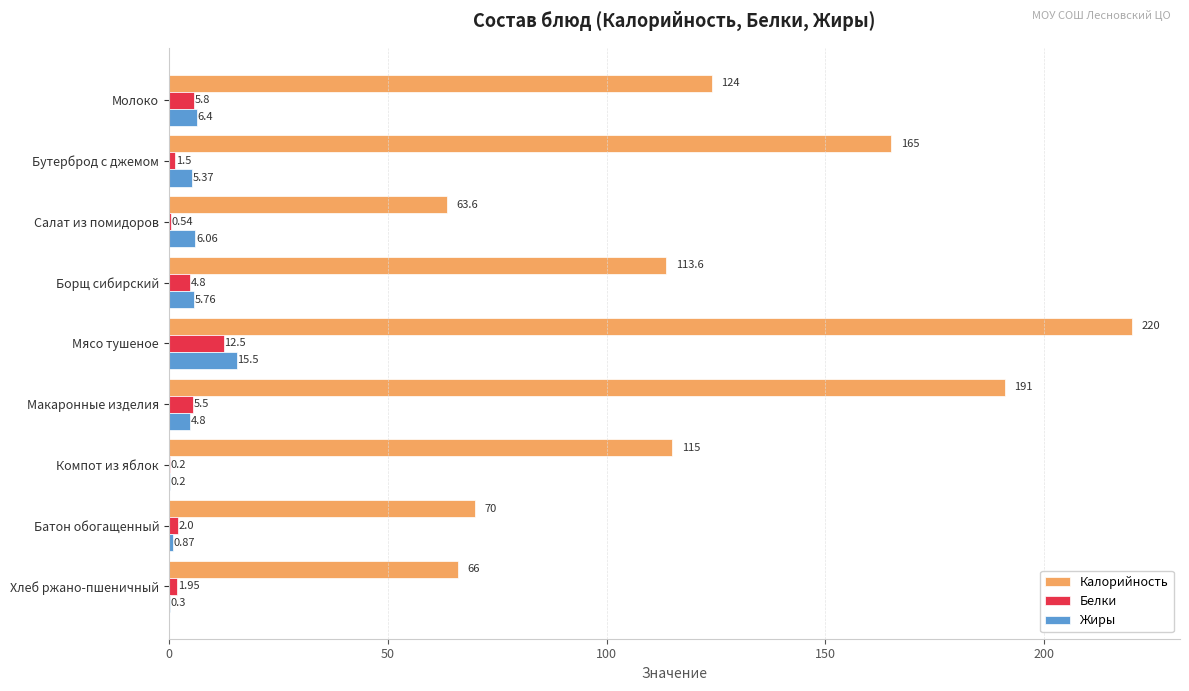

What are all the series names shown in the legend?

Калорийность, Белки, Жиры